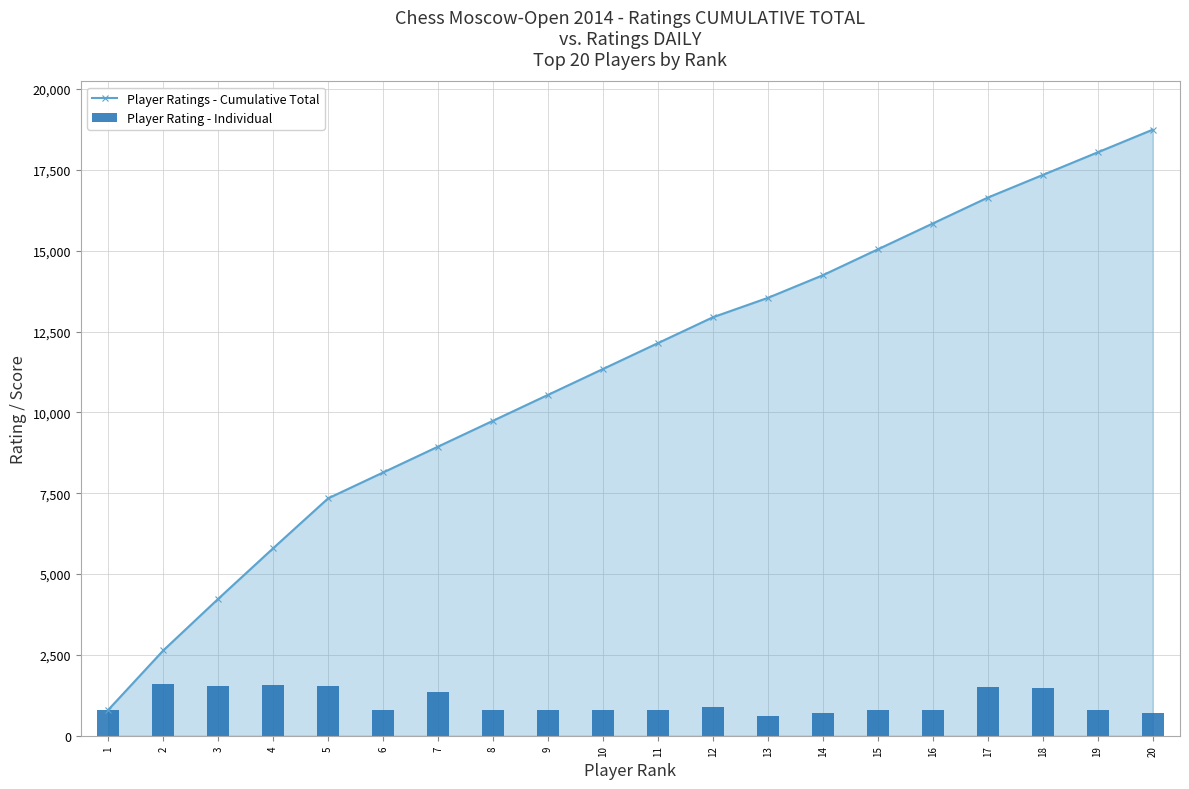

At which category is the sum across all series the highest?

20